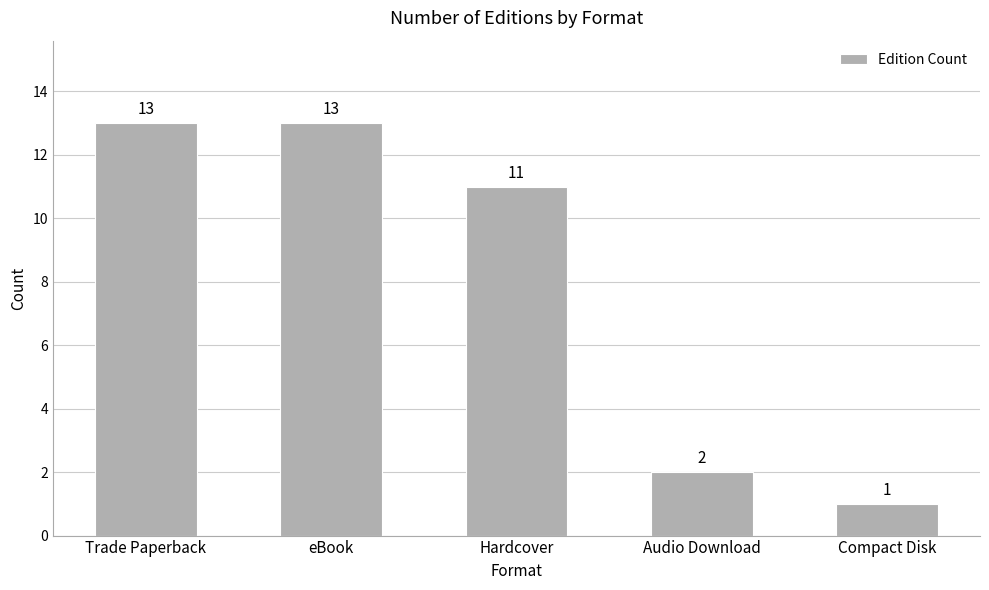

What is the value of the 4th bar from the left?

2